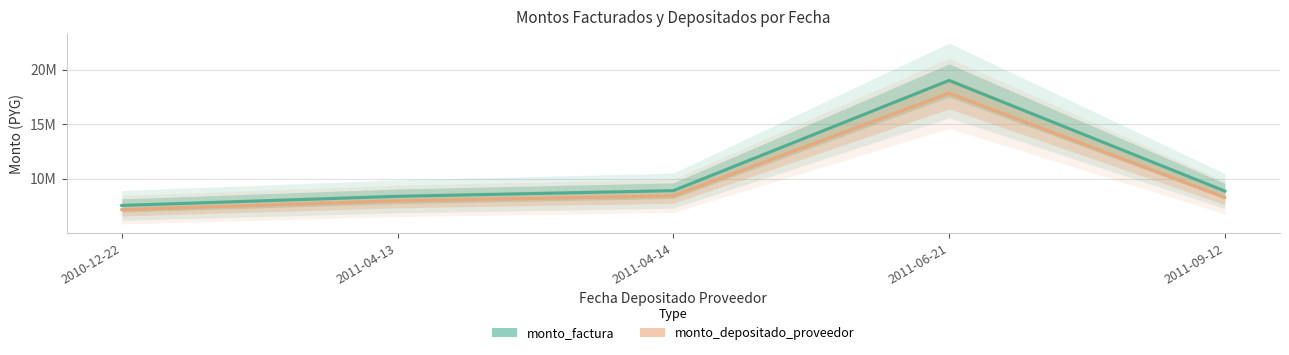

Is this an area chart (filled region under the line)?

No